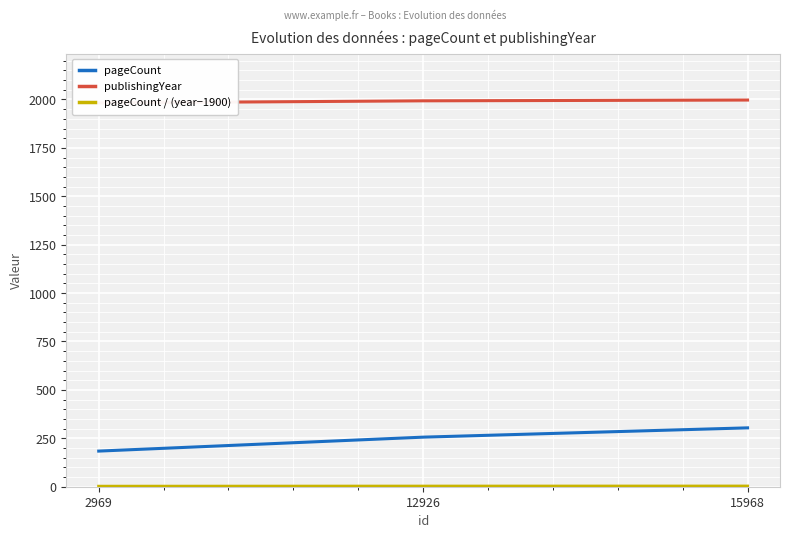

What is the difference between the second highest and minimum values in the publishingYear series?

11.0